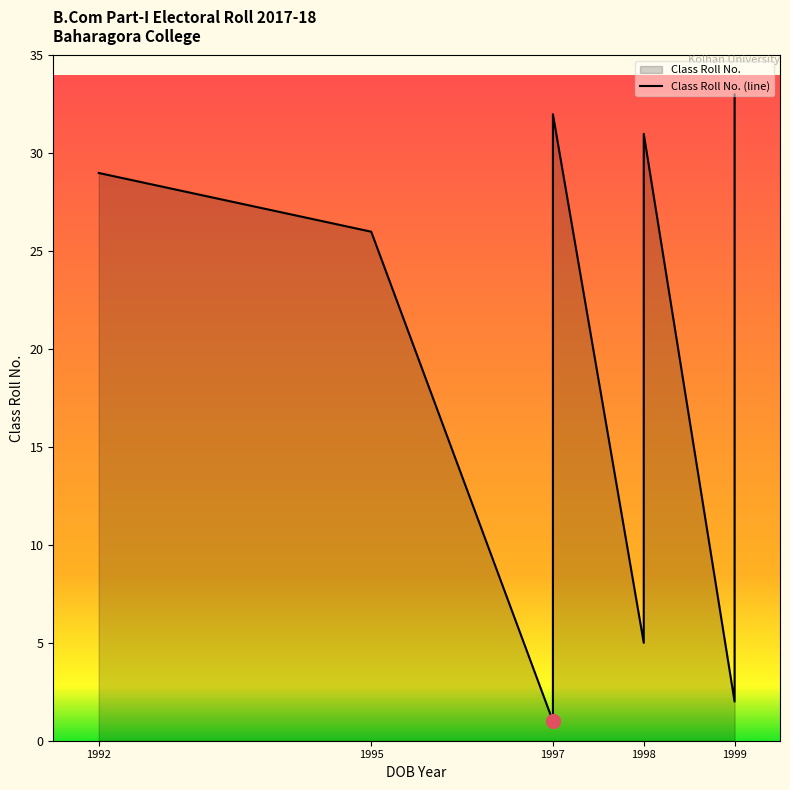

The chart shows a value of 10 at 1999. True or false?

False